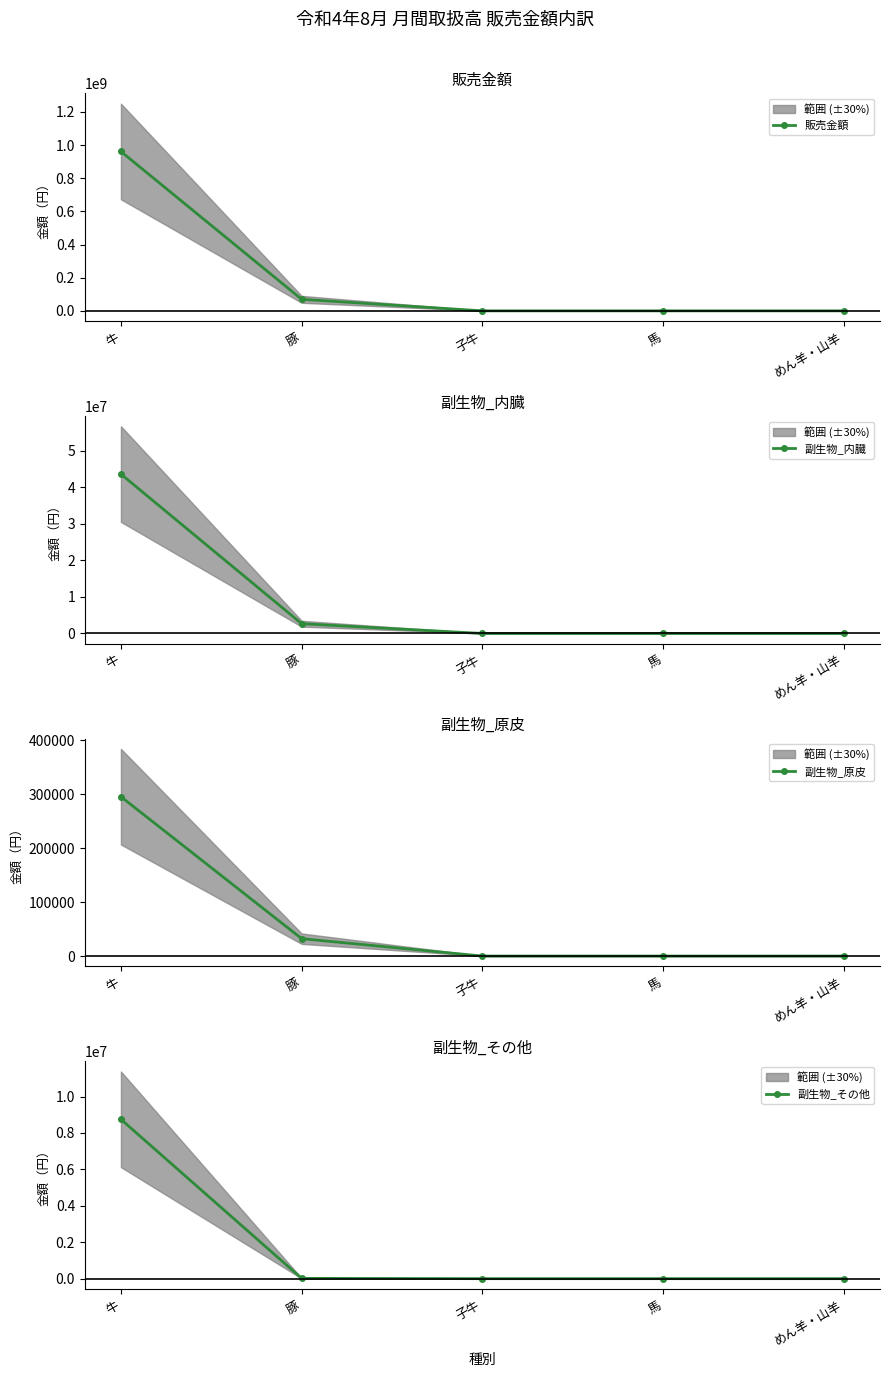

Which label corresponds to the smallest value in the chart?

子牛